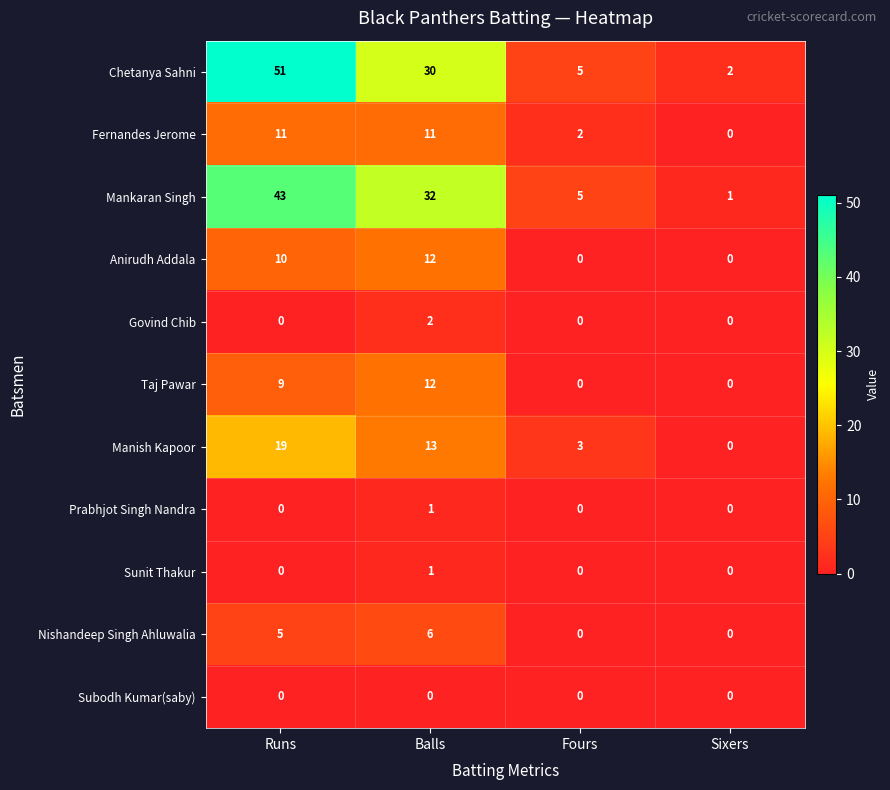

The value of Nishandeep Singh Ahluwalia at Runs is 5. True or false?

True